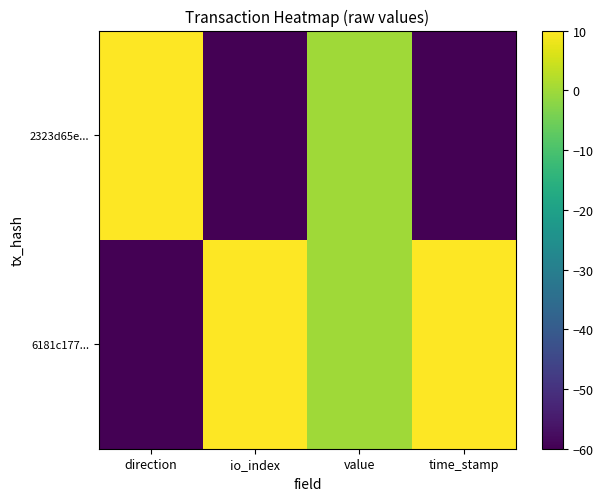

At which category is the sum across all series the highest?

value